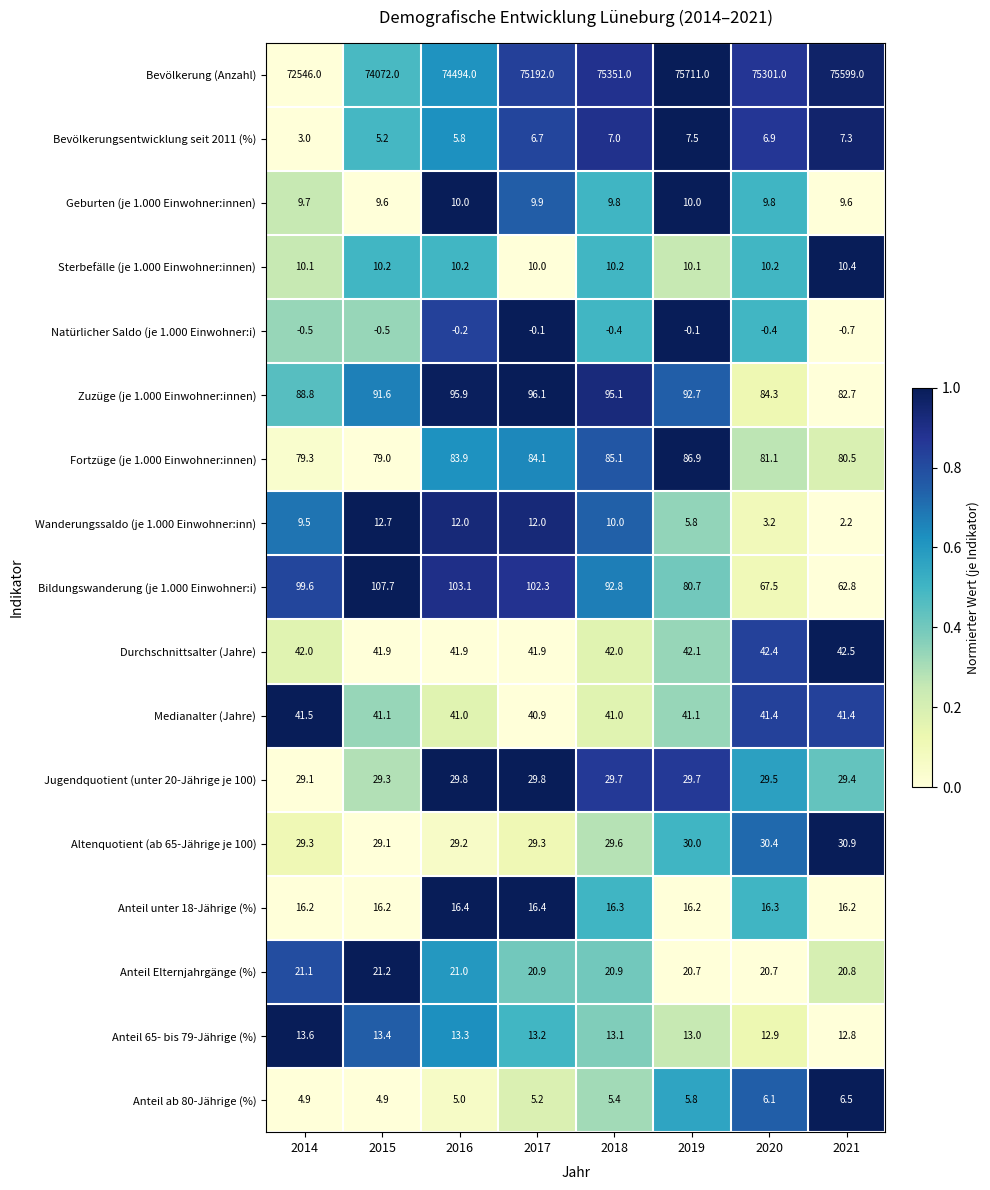

Which category has the lowest value across all series?

2021